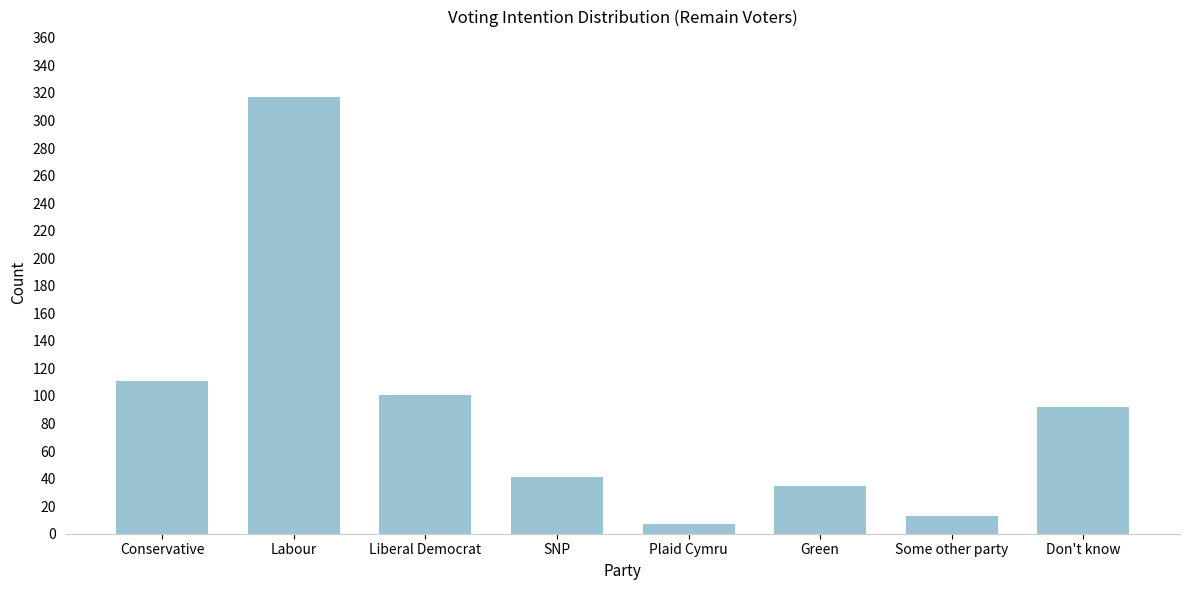

Reading left to right, extract all data points from this chart.

Conservative=111	Labour=317	Liberal Democrat=101	SNP=41	Plaid Cymru=7	Green=35	Some other party=13	Don't know=92